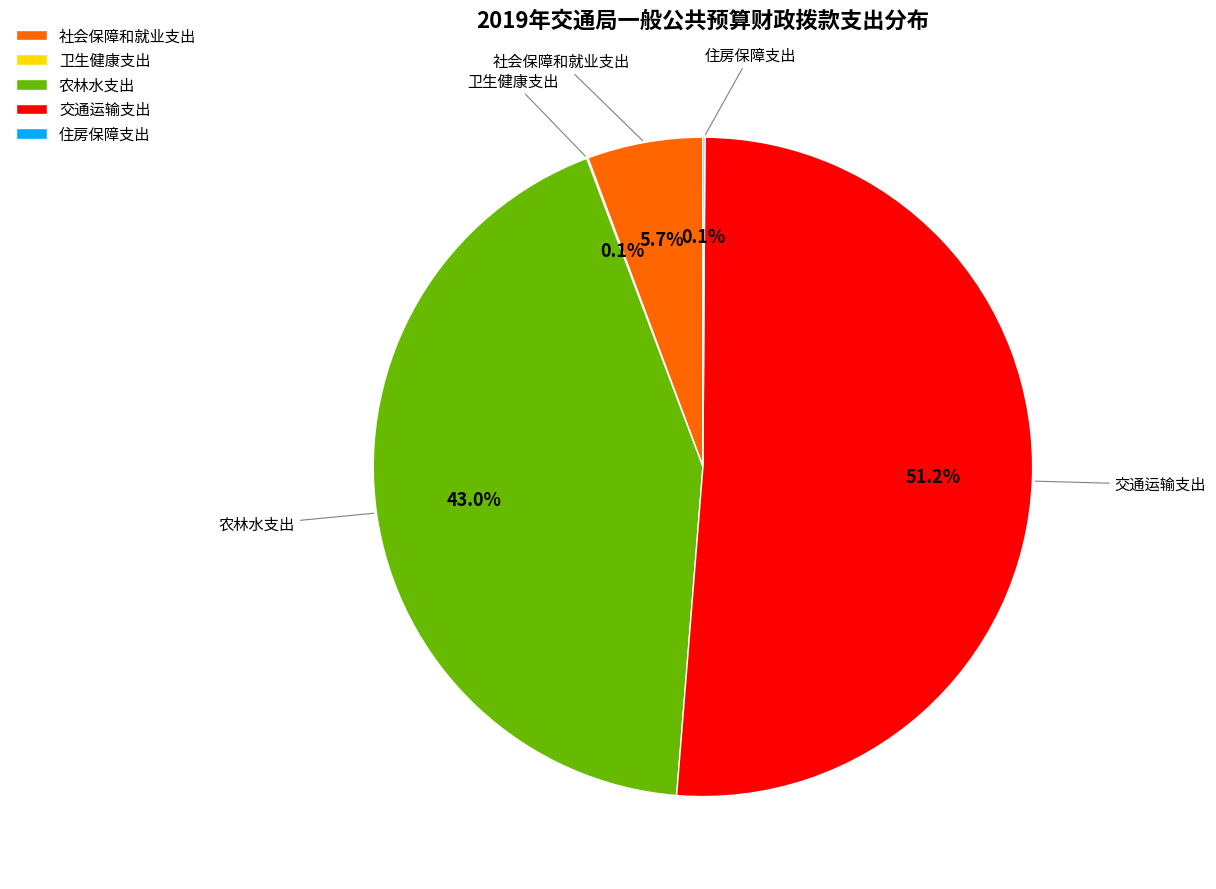

To the nearest percent, what is the average slice percentage?

20%